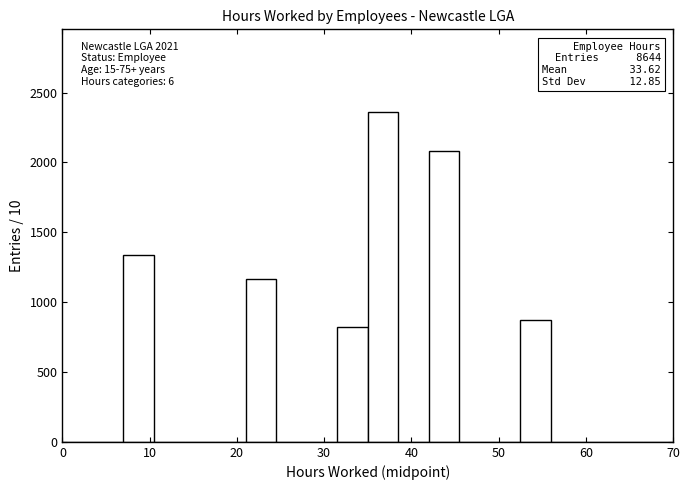

Read against the x-axis, roughly where is the centre of the tallest bar?

37